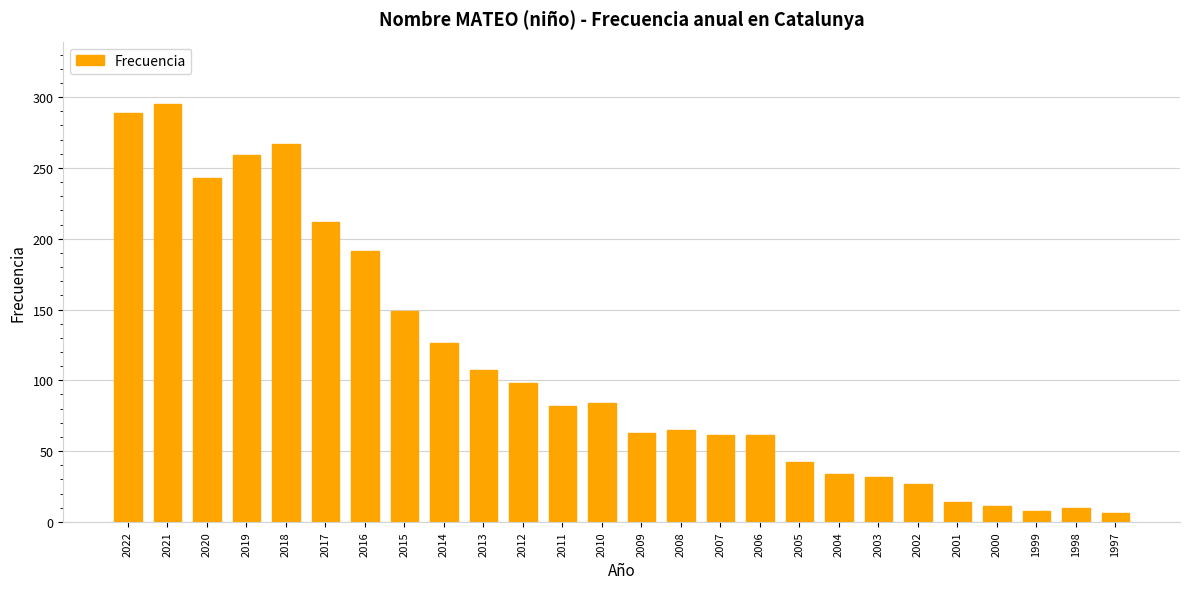

What is the difference between the second highest and minimum values?

283